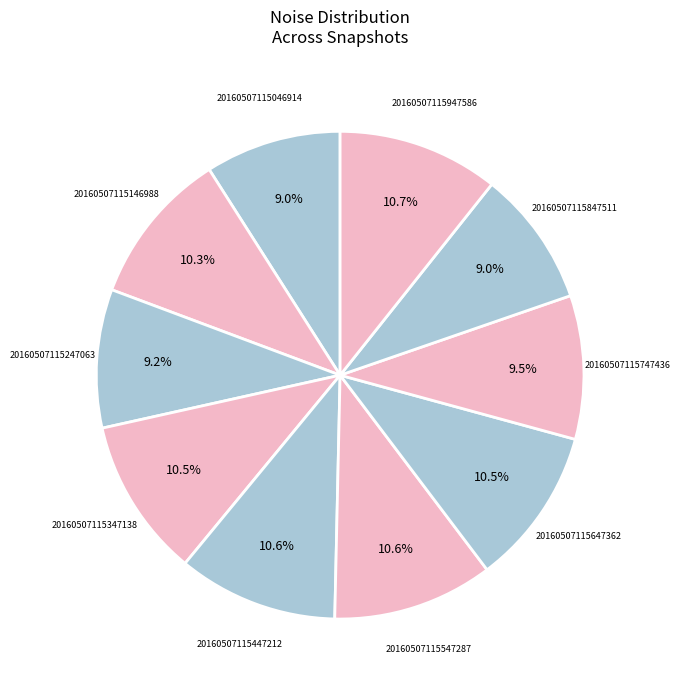

True or false: 20160507115146988 accounts for 10% of the total.

True